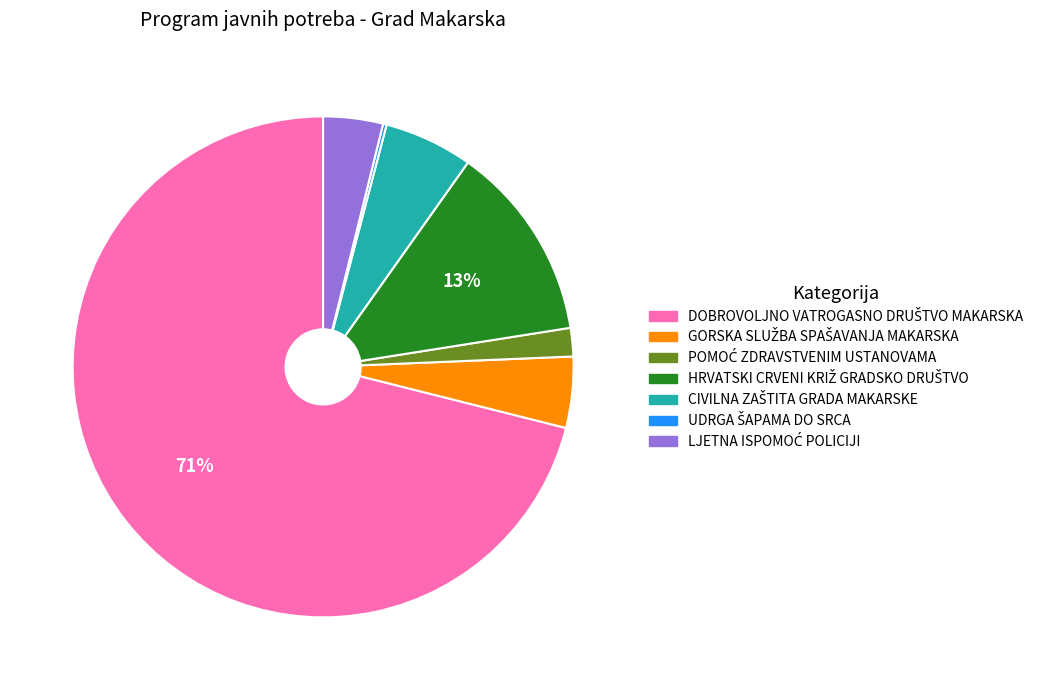

To the nearest percent, what is the average slice percentage?

14%